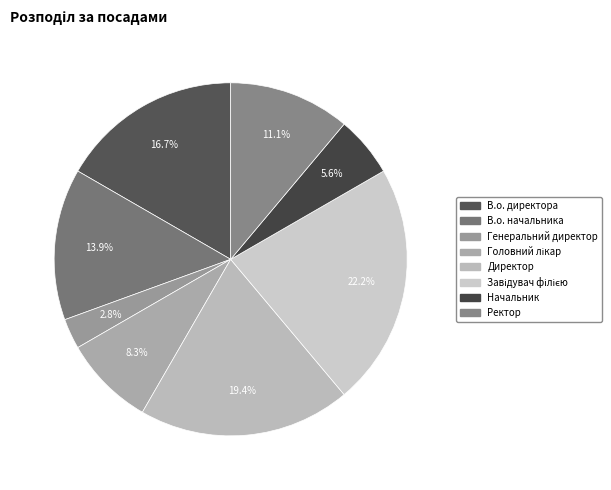

Count the number of slices in the pie.

8